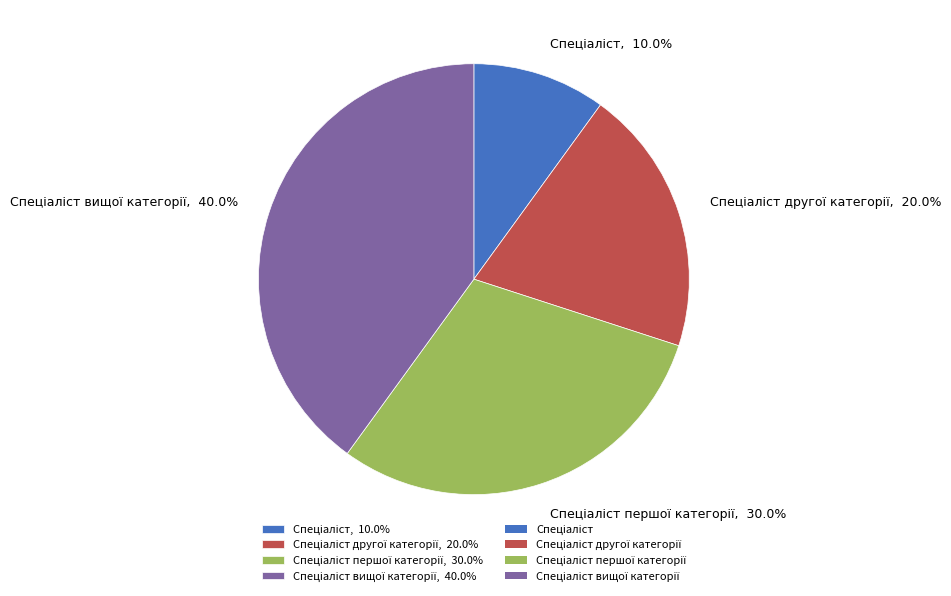

To the nearest percent, what is the average slice percentage?

25%